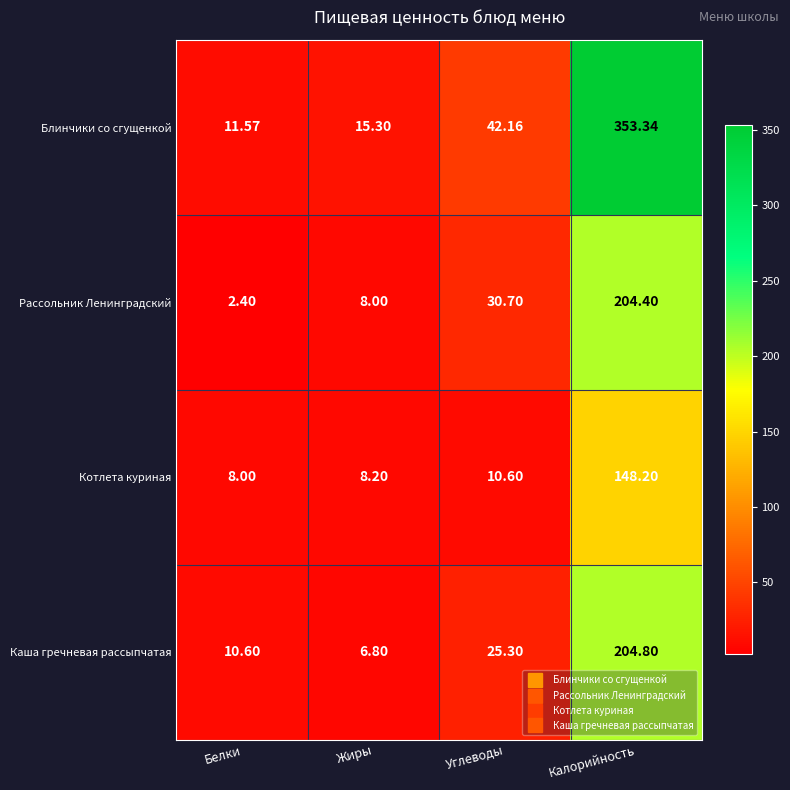

At which label does Блинчики со сгущенкой first exceed 42?

Углеводы